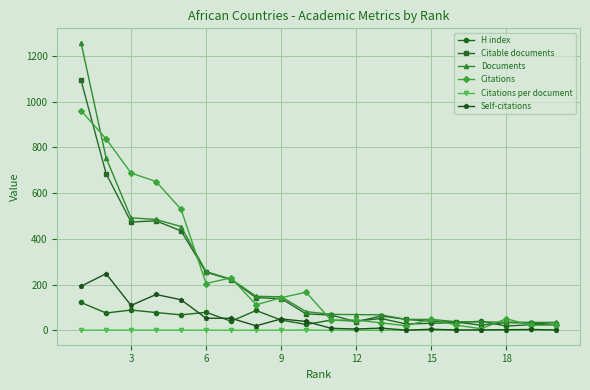

True or false: Citations has more than 2 points higher than both neighbors.

True